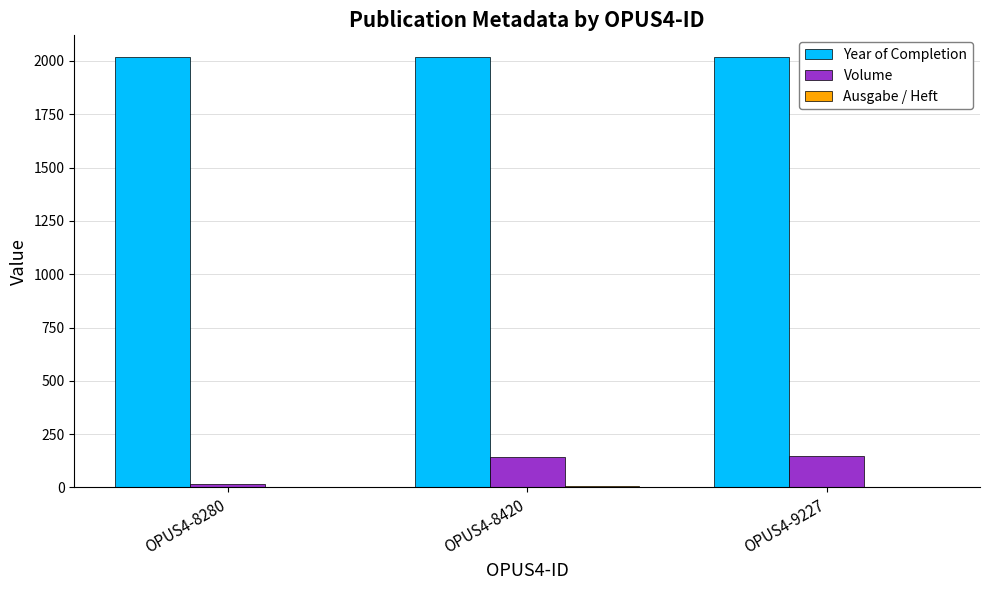

What is the sum of the Year of Completion values at OPUS4-8280 and OPUS4-9227?

4036